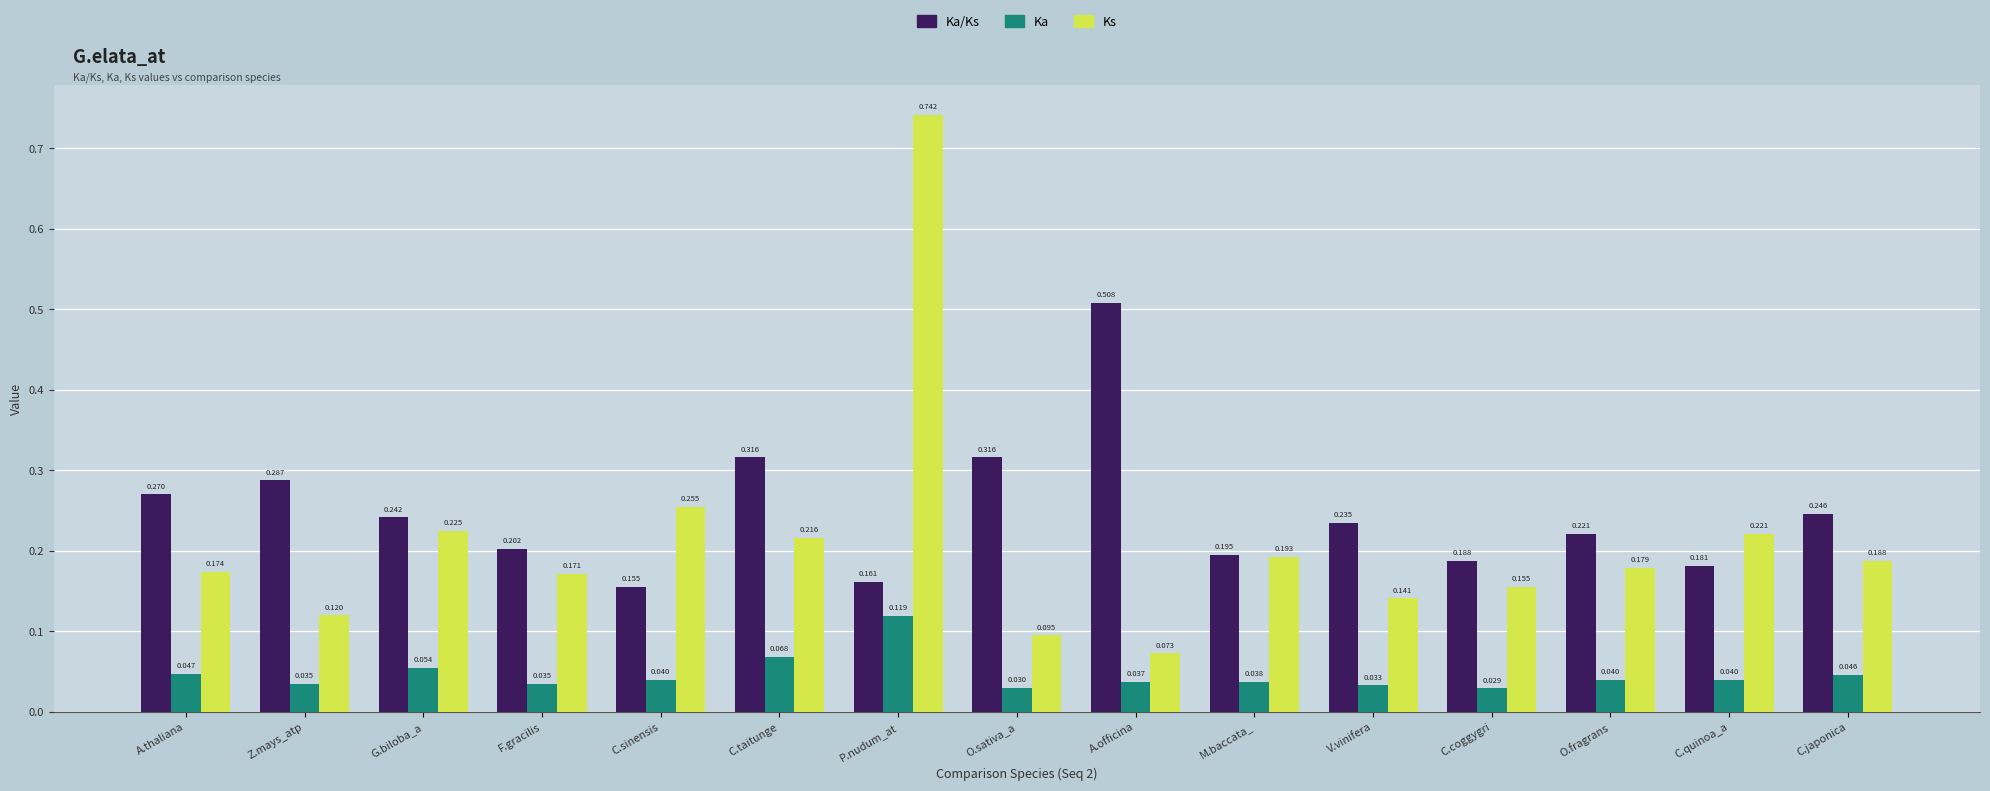

What position from the right is A.thaliana?

15